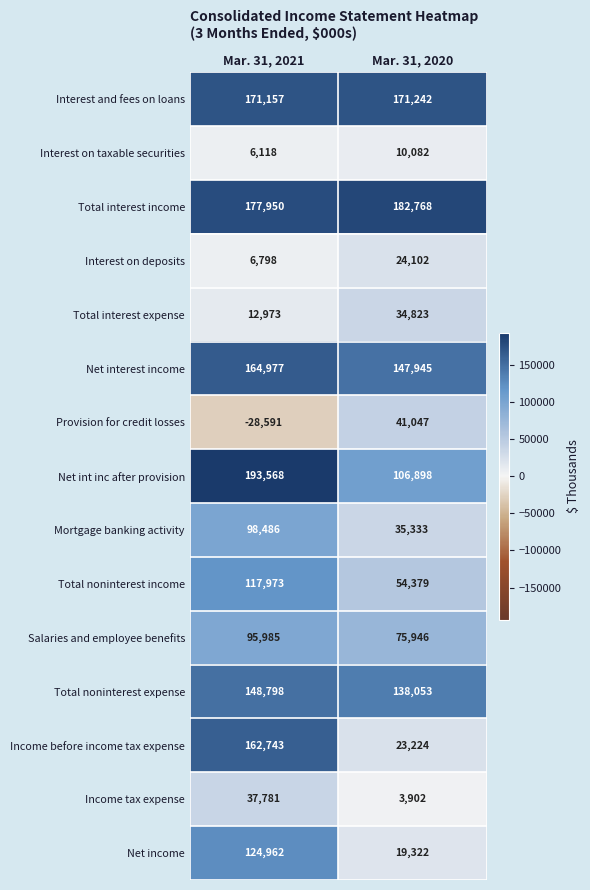

Is the value of Mortgage banking activity at Mar. 31, 2021 greater than the value of Net interest income at Mar. 31, 2020?

No